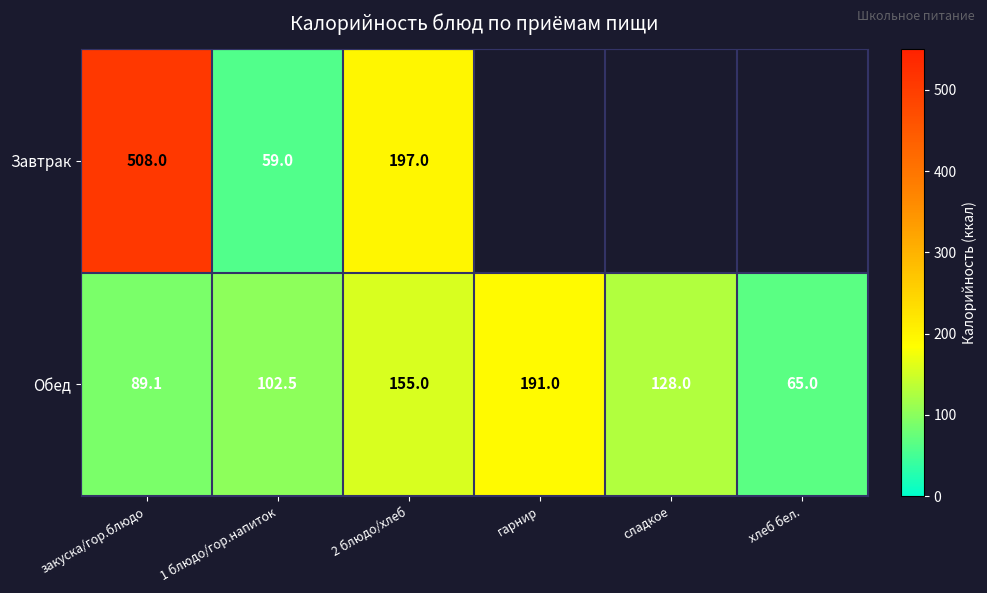

The value of Обед at хлеб бел. is 65.0. True or false?

True